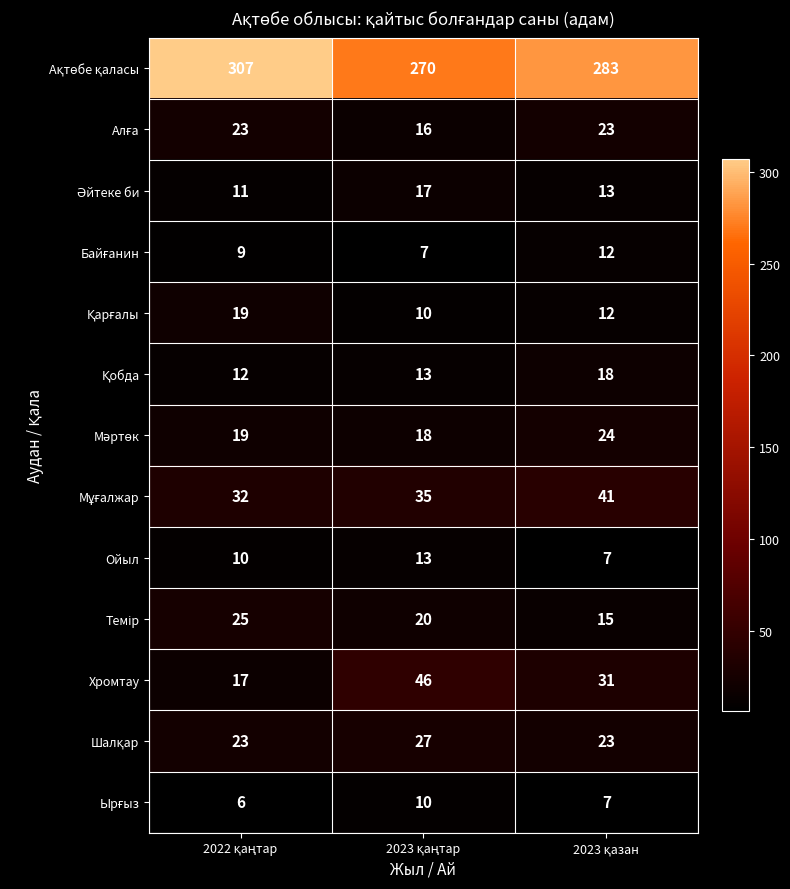

What is the maximum value shown in the chart?

307